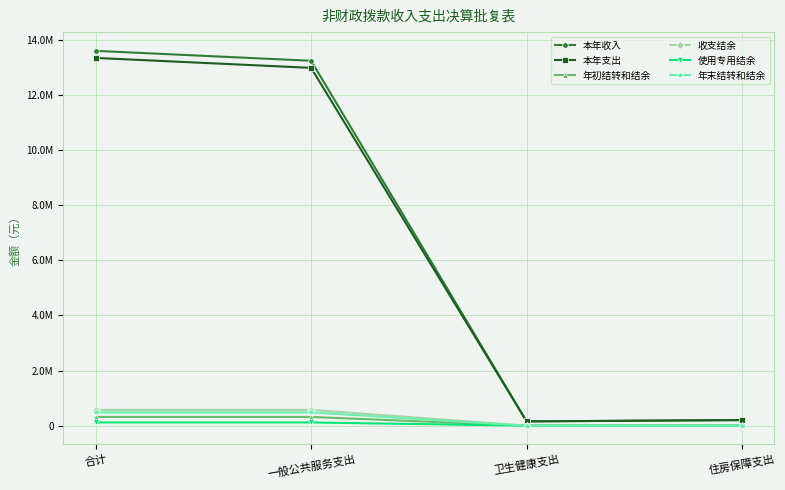

What is the average value of the 使用专用结余 series?

58788.2